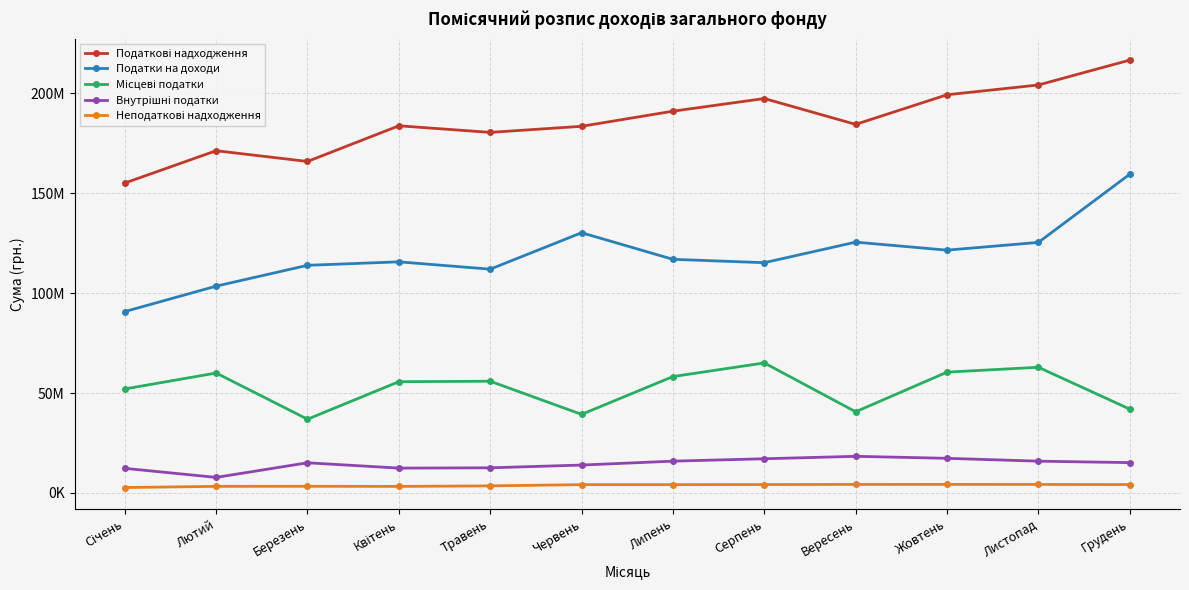

Rank the series by their maximum value, from lowest to highest.

Неподаткові надходження, Внутрішні податки, Місцеві податки, Податки на доходи, Податкові надходження